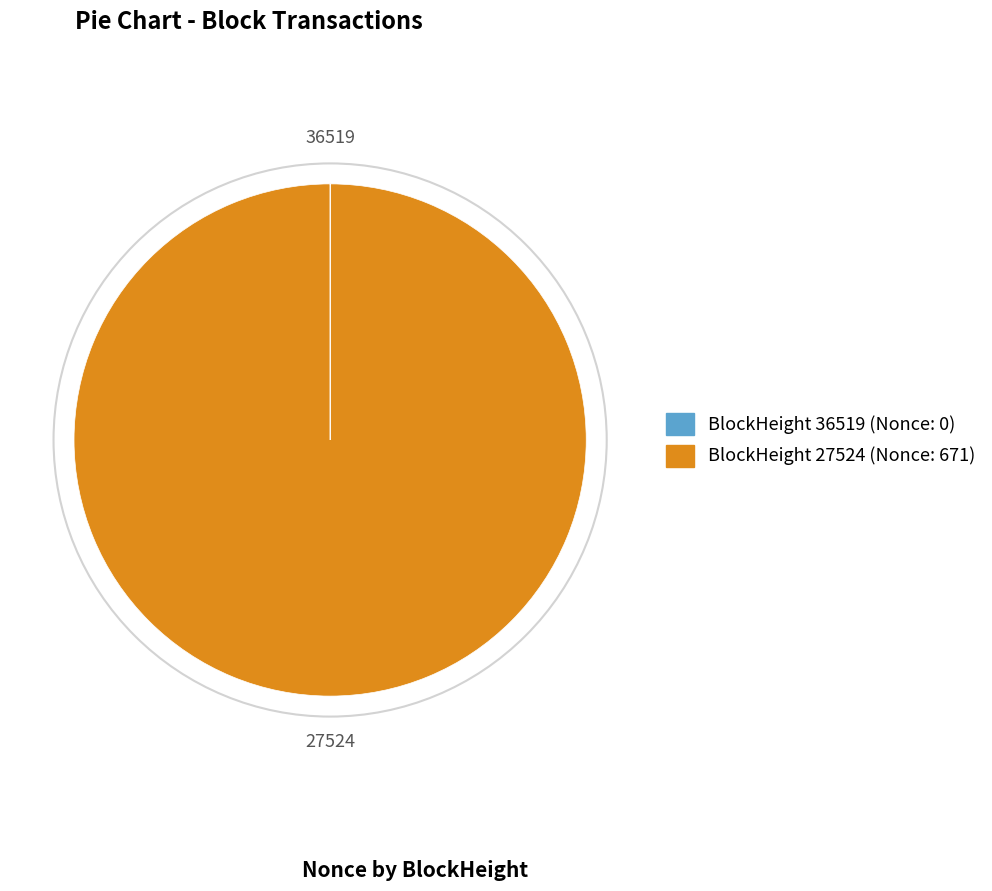

Which slice is the largest?

27524